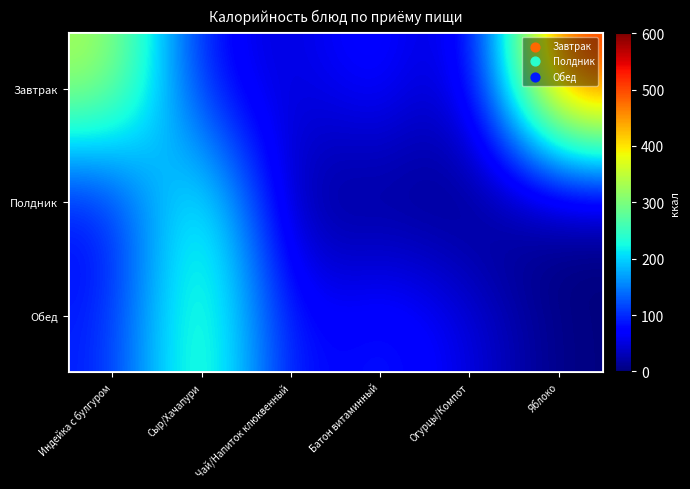

What is the spread (max minus min) of values at Батон витаминный?

98.0